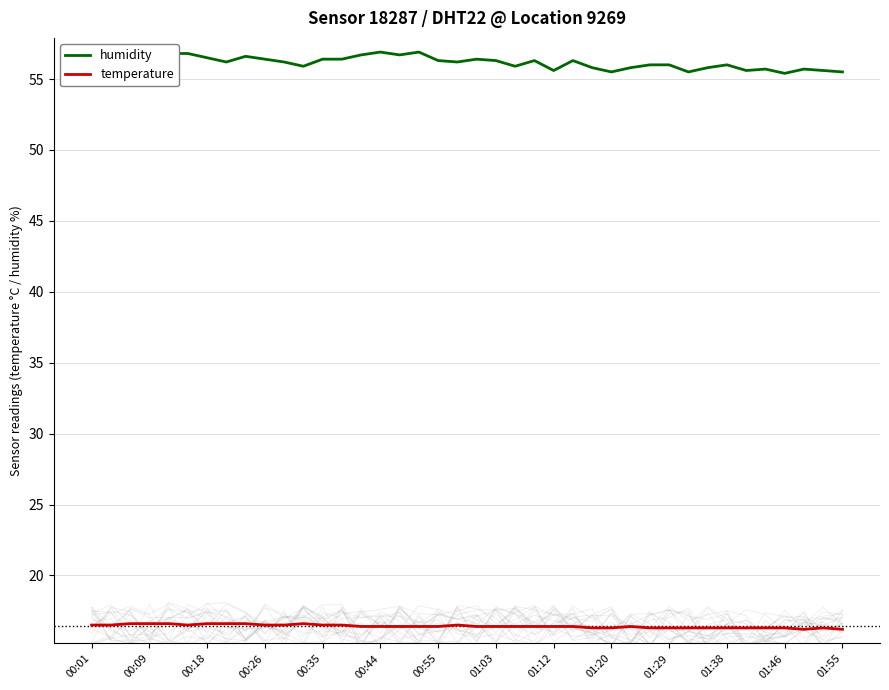

What is the spread (max minus min) of values at 00:01?

40.4